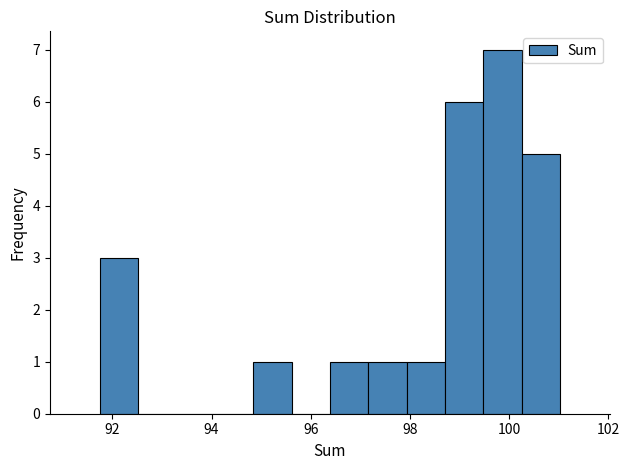

Read against the x-axis, roughly where is the centre of the tallest bar?

99.8